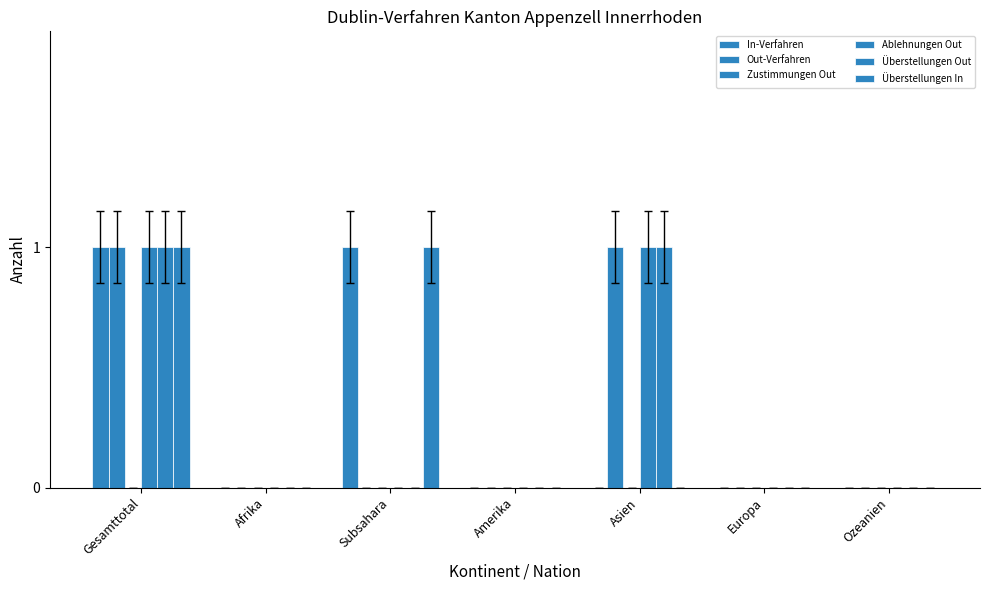

Which has a higher value, Asien or Subsahara?

Subsahara